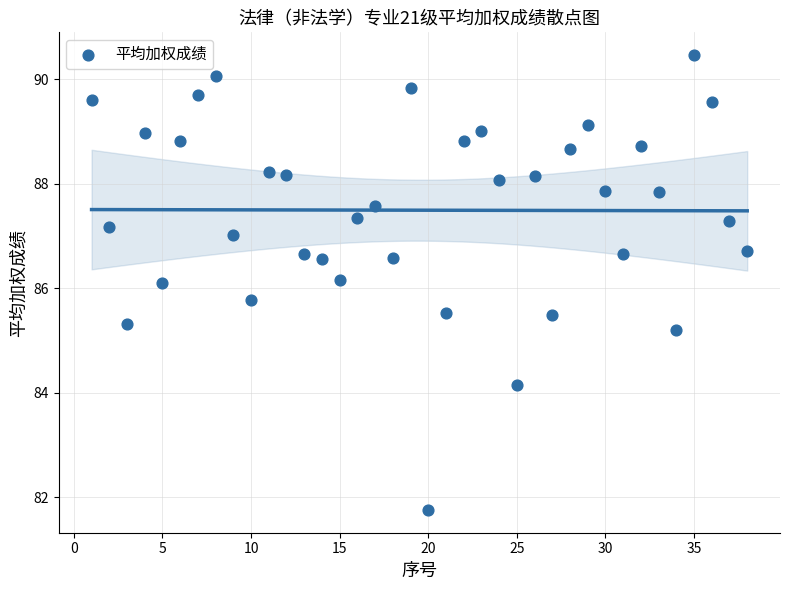

What is the range of Y values (max minus min)?

8.7